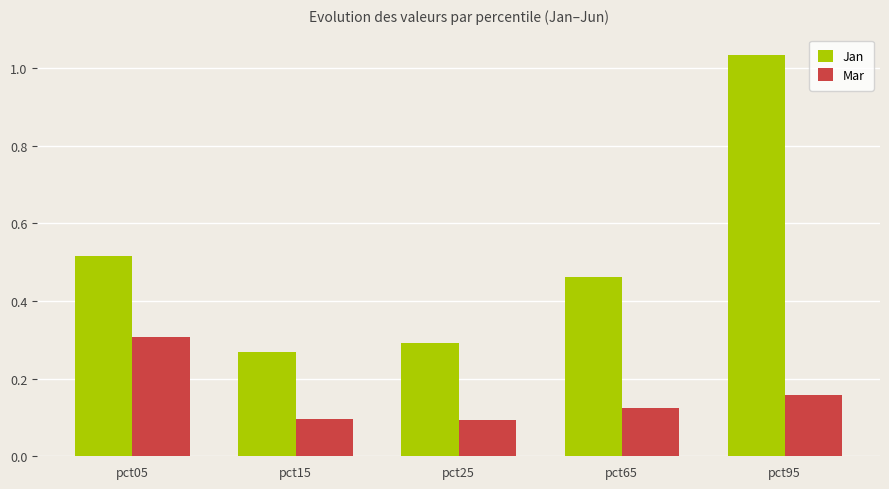

What is the sum of all Mar values?

0.8